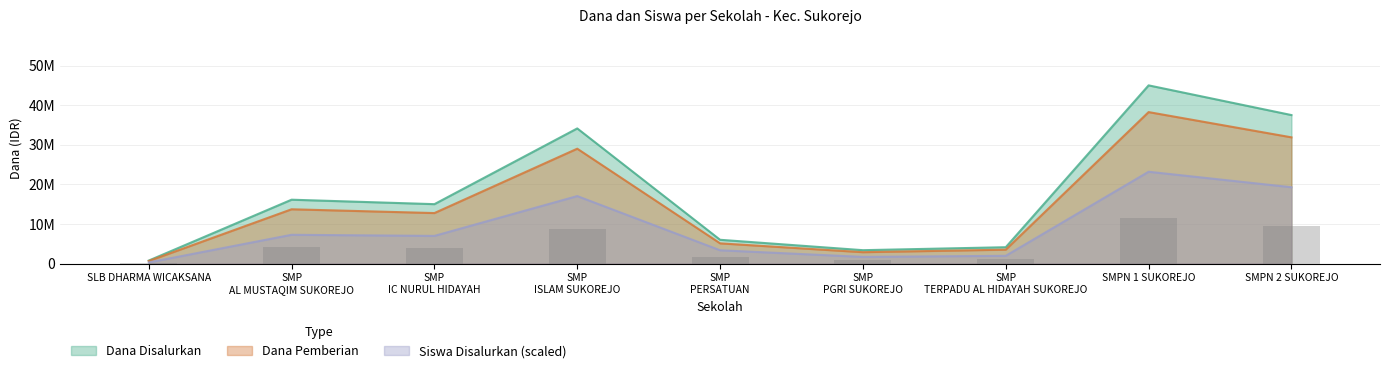

True or false: Dana Disalurkan has a value of 3857327.8 at SMP AL MUSTAQIM SUKOREJO.

False